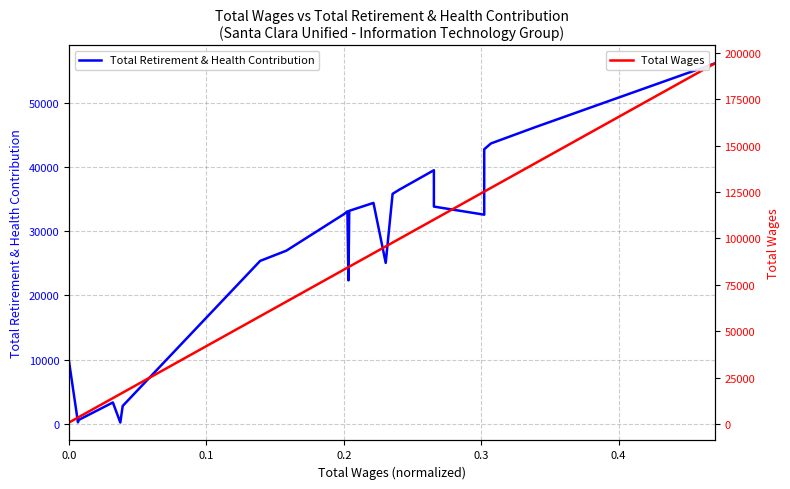

How many lines are shown in the chart?

2